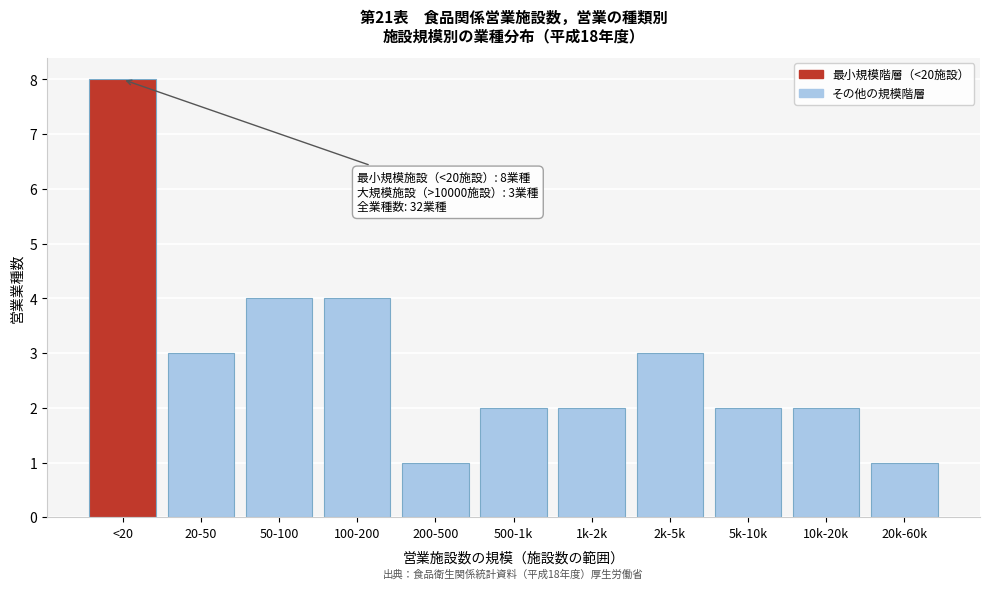

Reading left to right, what are all the values shown in this chart?

<20=8	20-50=3	50-100=4	100-200=4	200-500=1	500-1k=2	1k-2k=2	2k-5k=3	5k-10k=2	10k-20k=2	20k-60k=1